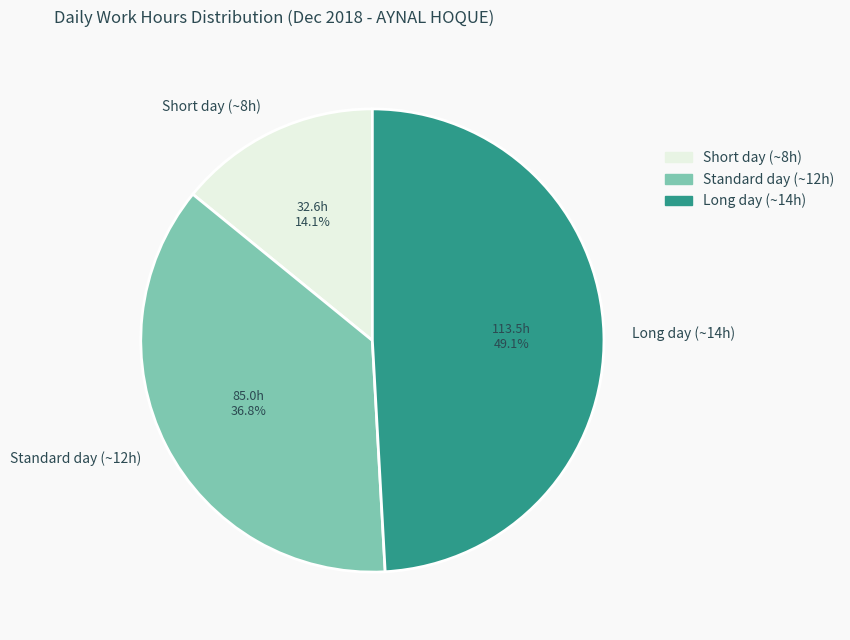

Count the number of slices in the pie.

3